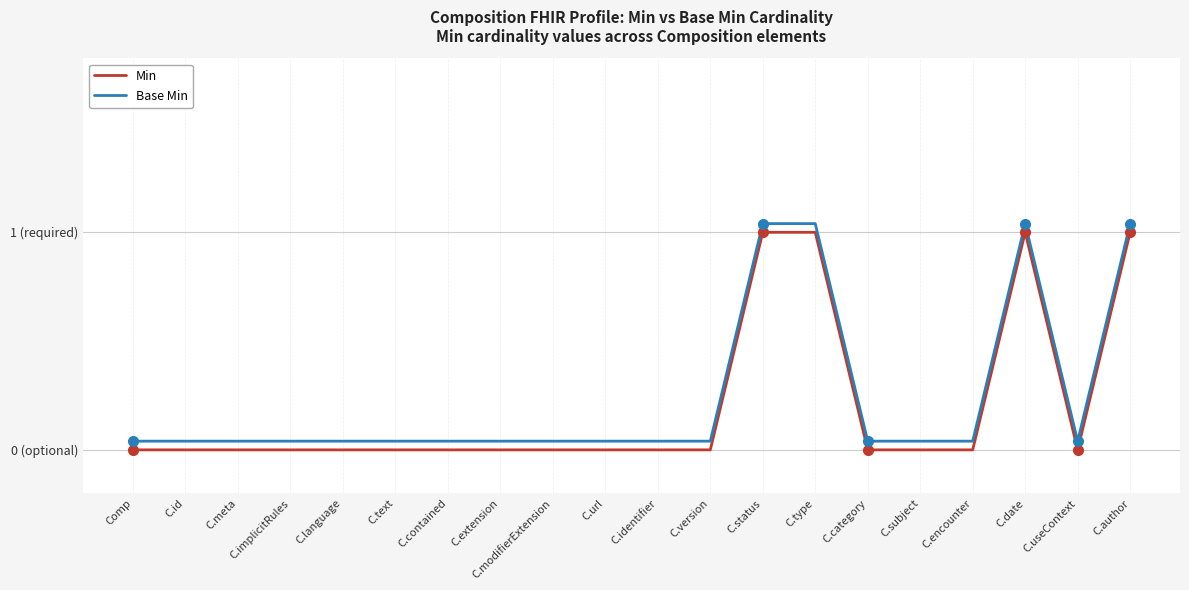

True or false: Base Min and Min intersect in this chart.

False